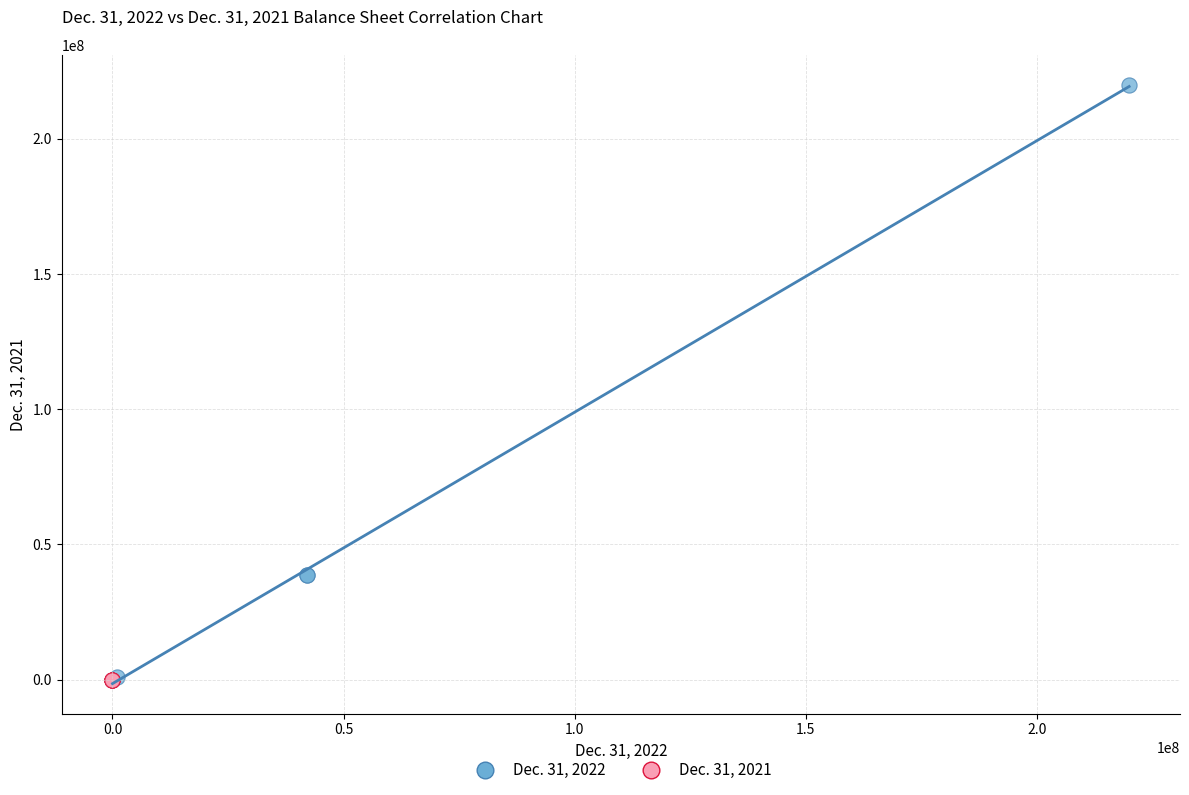

Which series has the largest Y range (max minus min)?

Dec. 31, 2022